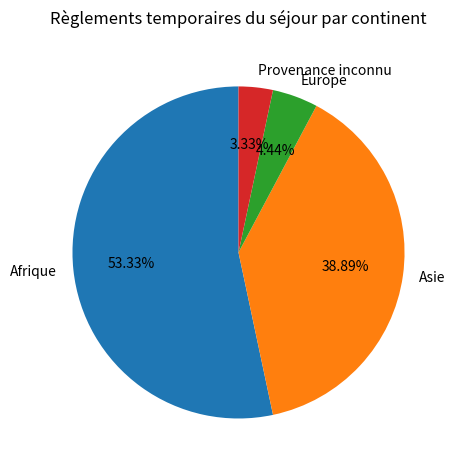

How many slices are in this pie chart?

4